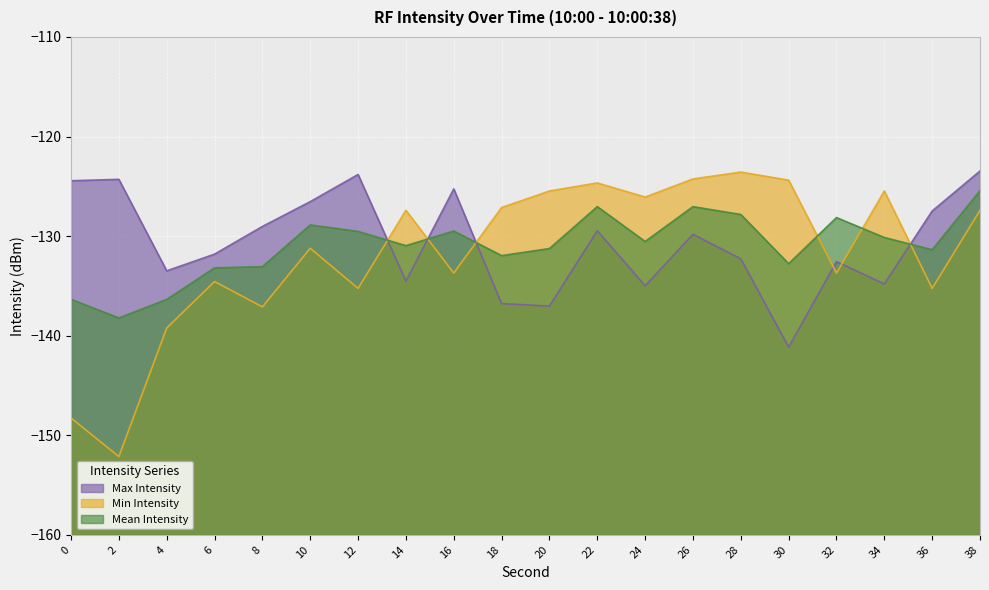

Which category has the highest value in the Mean Intensity series?

38